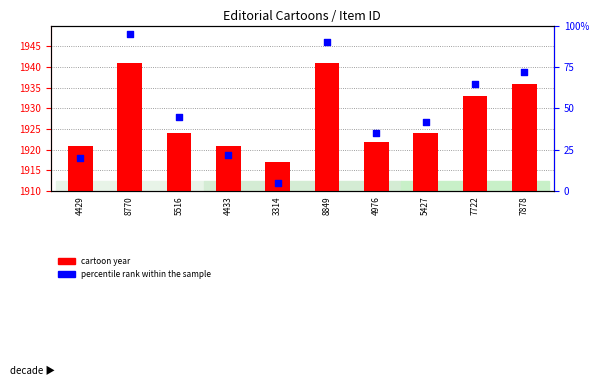

At how many categories does at least one series exceed 454?

10